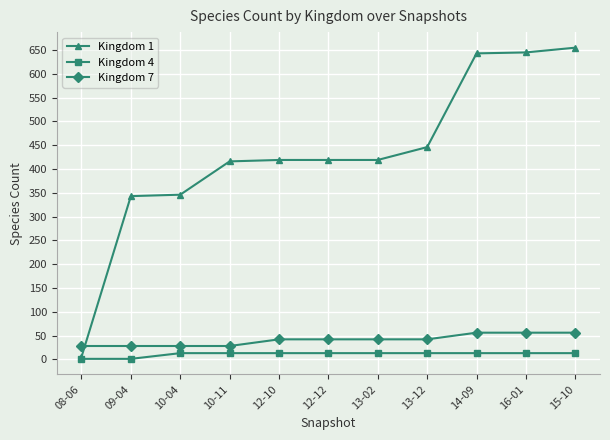

What is the sum of all Kingdom 1 values?

4756